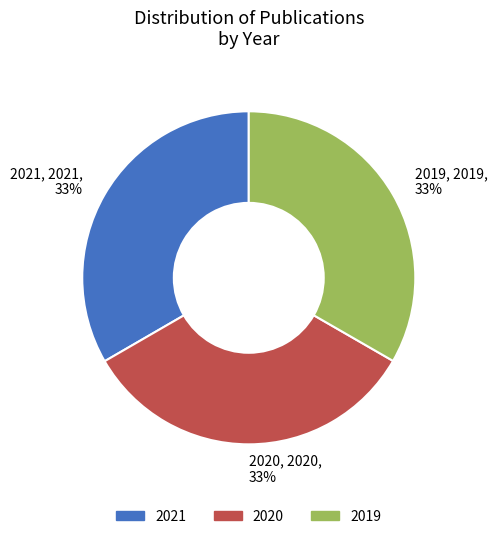

Is it true that 2019 is 33% of the pie?

True